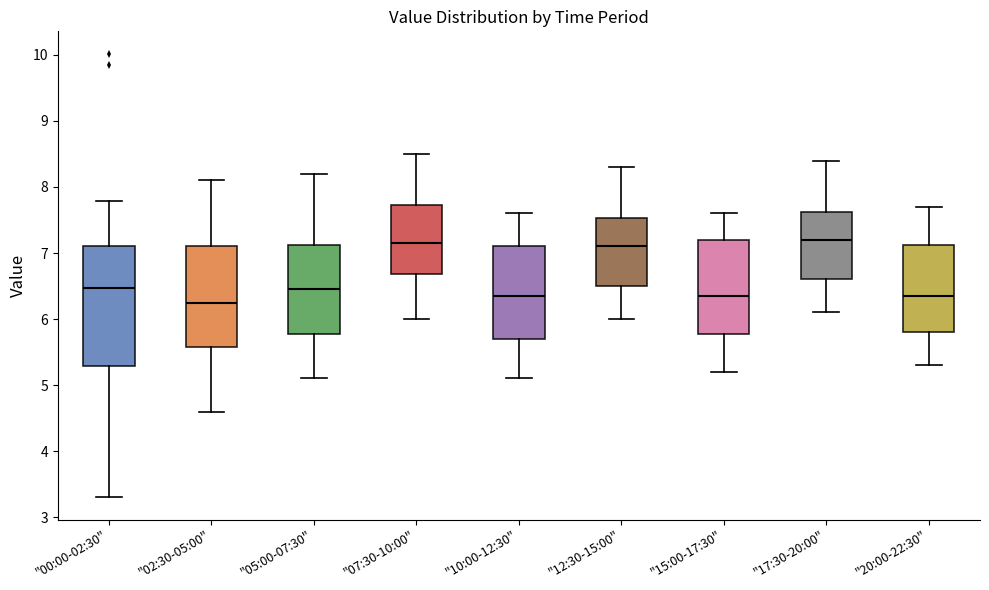

Comparing the boxes themselves (not the whiskers), which one is the tallest?

"00:00-02:30"